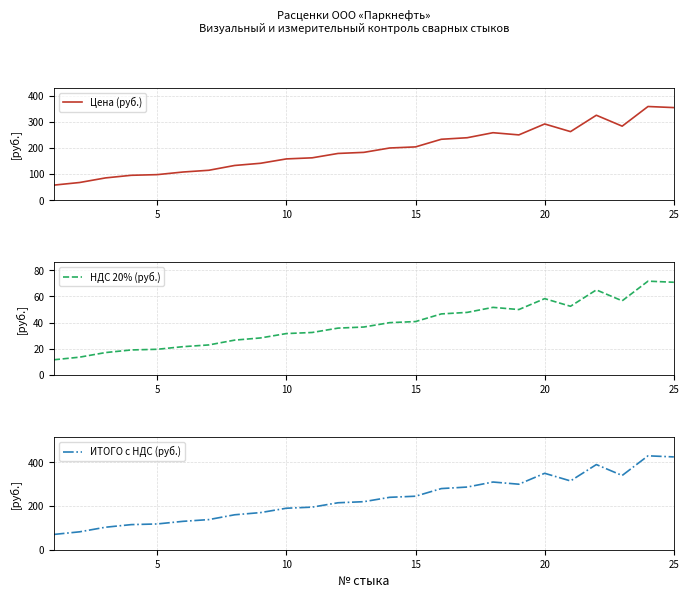

Is it true that НДС 20% (руб.) equals 70.8 at 25?

True